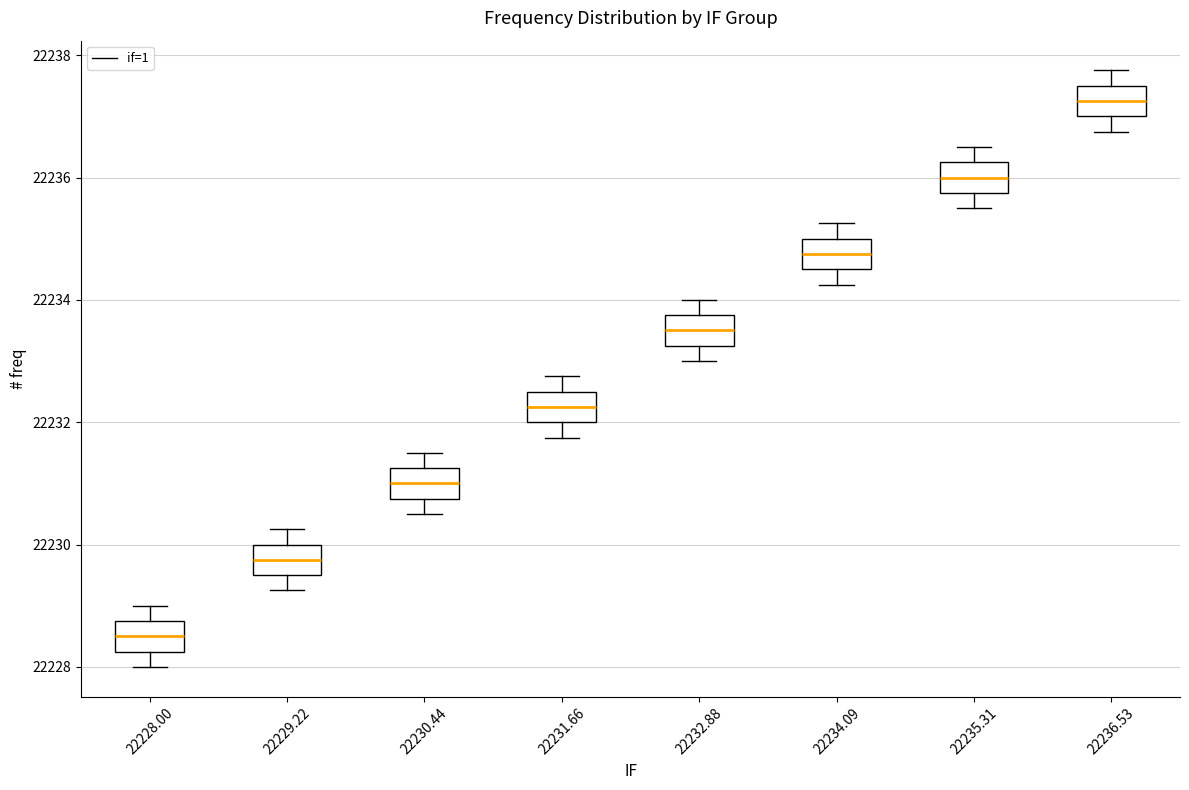

Where does the upper whisker of the box at x = 22236.53 end on the y-axis? The values are not printed on the chart, so give them approximately, as read against the axis.

22237.8